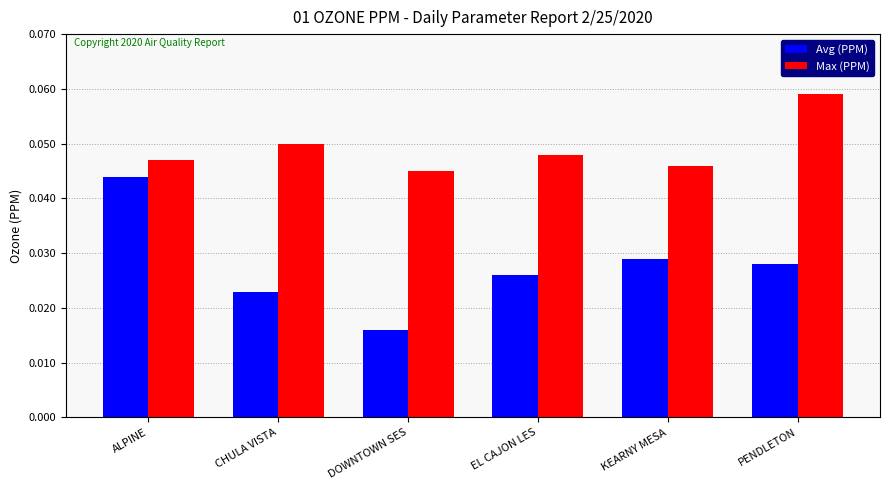

Count the Max (PPM) values in the range 0 to 1.

6